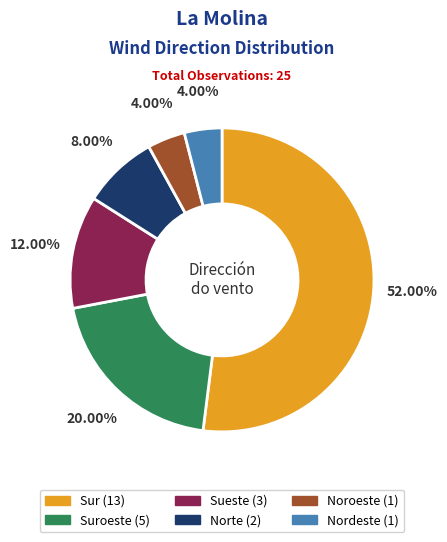

Is there a majority slice in this chart?

Yes